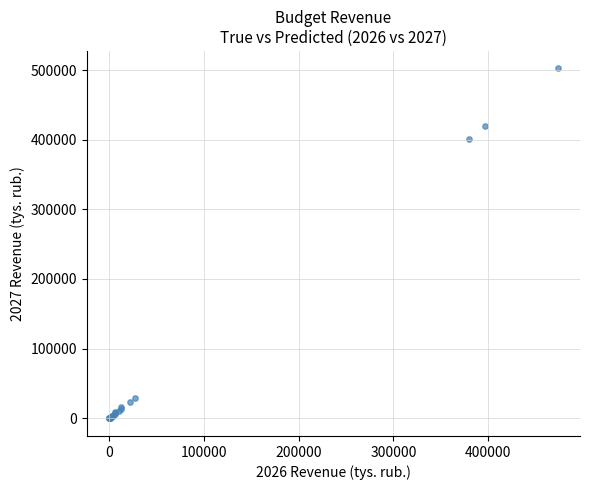

What Y value in the scatter plot is closest to 251090?

401947.0